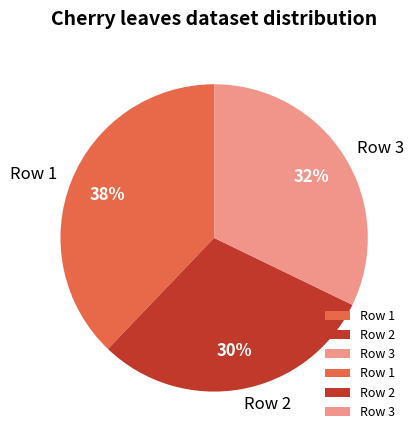

Which category has the smallest portion of the pie?

Row 2